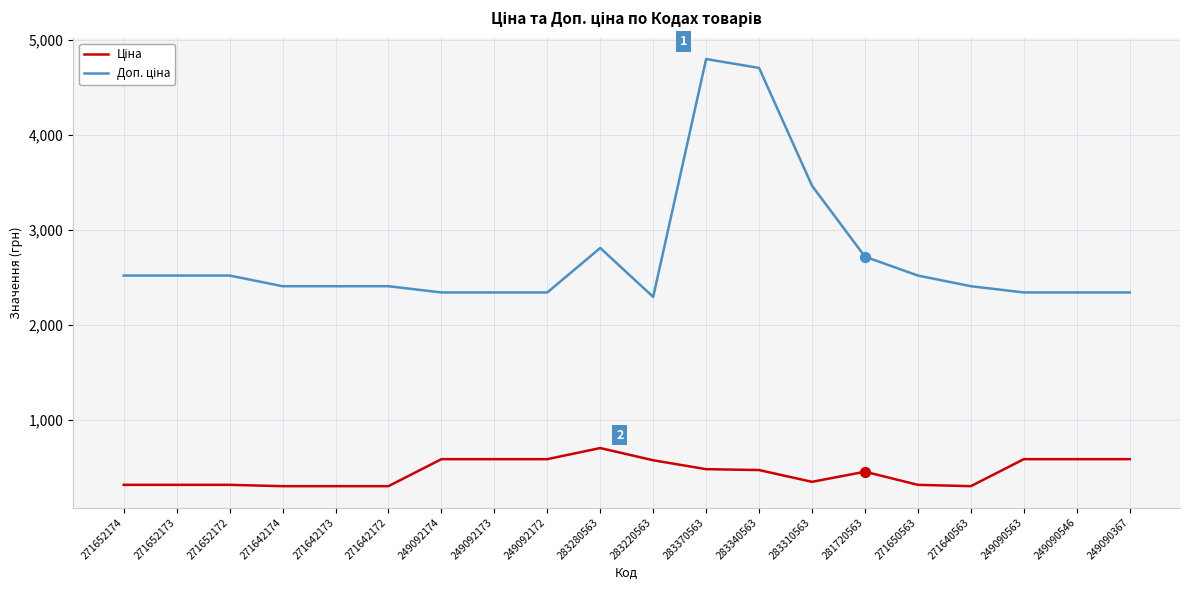

What is the total value across all series at 249092174?

2924.6